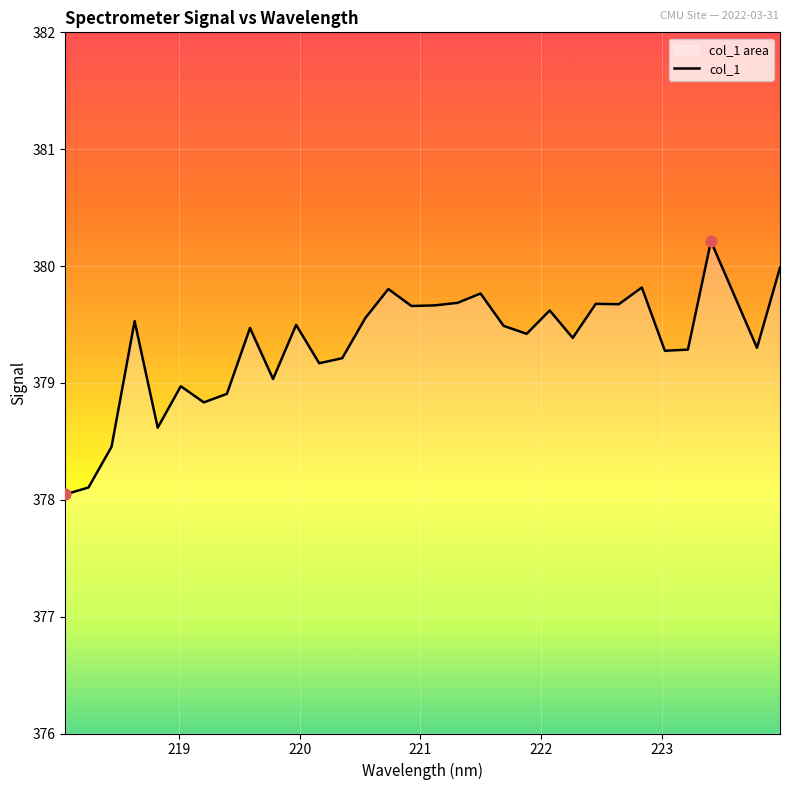

What is the difference between the maximum and minimum values?

2.2